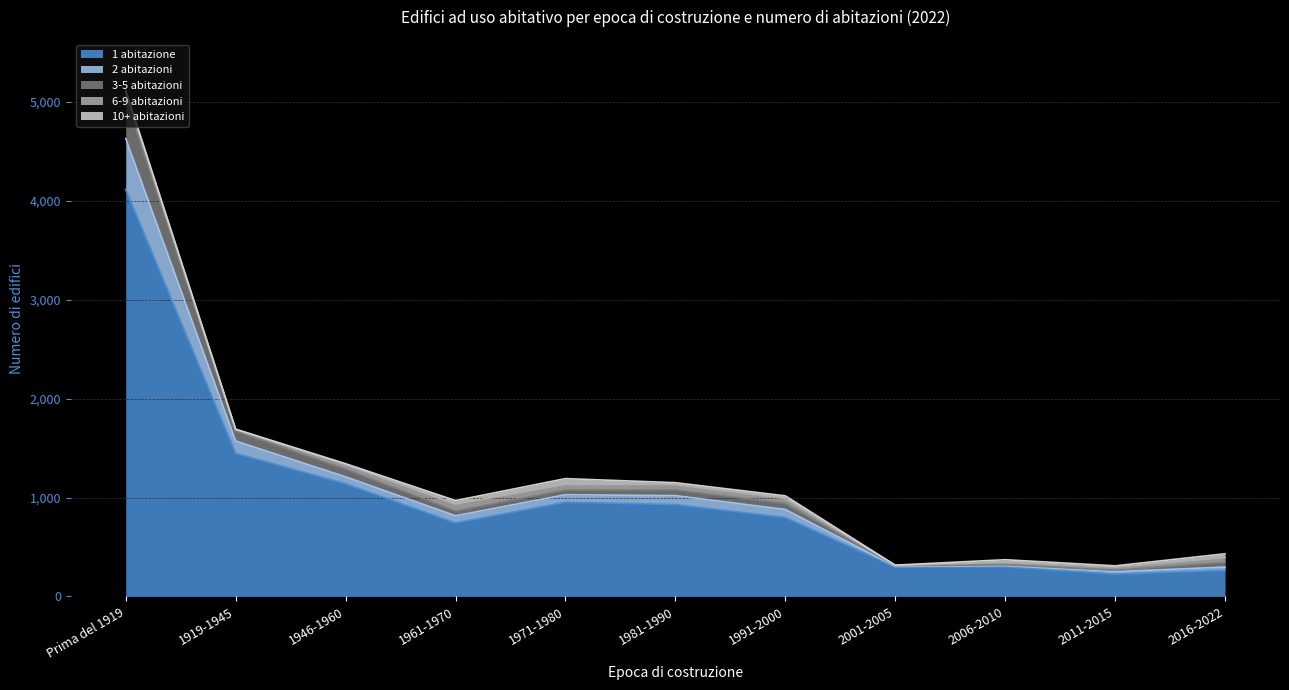

At which category is the sum across all series the highest?

Prima del 1919